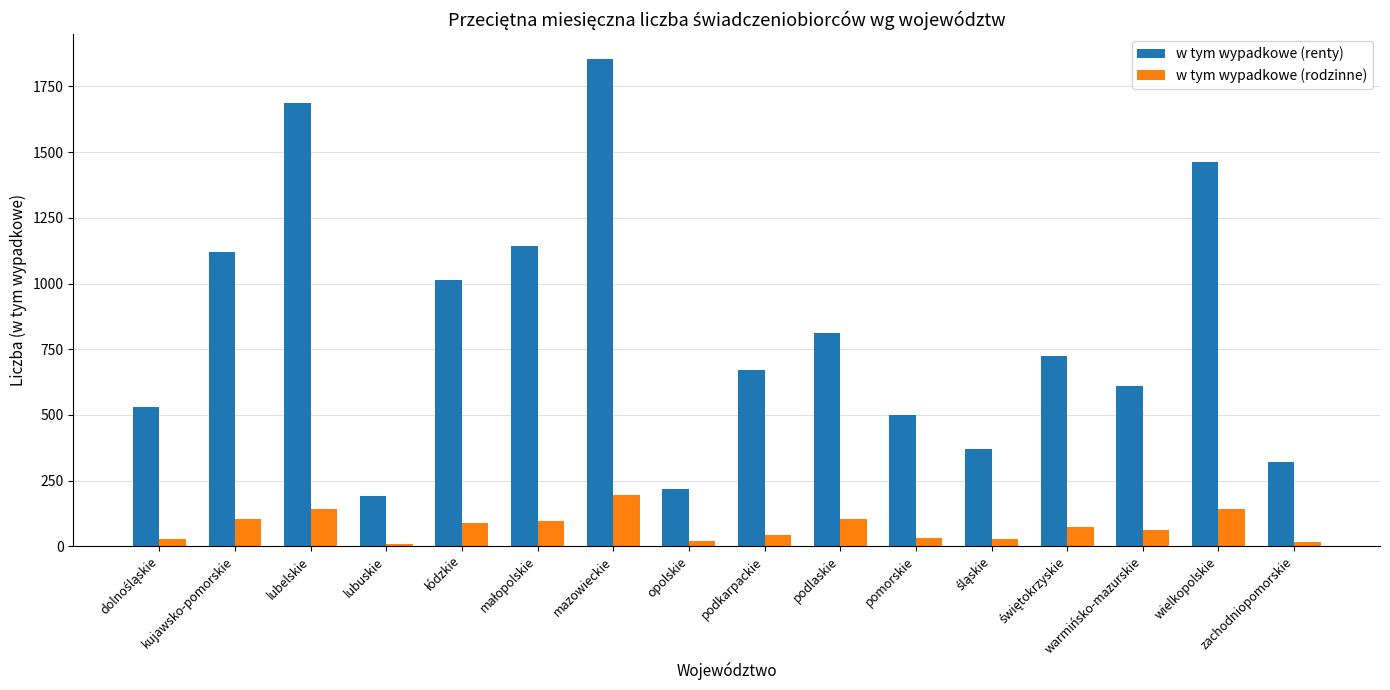

At which label does w tym wypadkowe (rodzinne) reach its peak?

mazowieckie